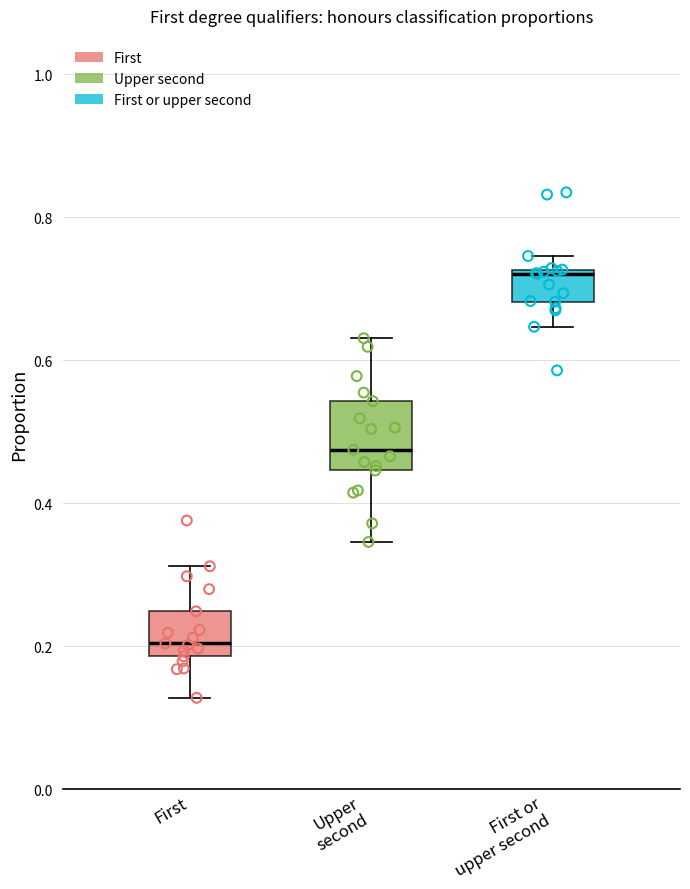

Reading left to right, read every box against the y-axis: the position of its median line, the range the box covers, and the ends of its whiskers. The values are not printed on the chart, so give them approximately, as read against the axis.

First: median 0.20, box 0.18 to 0.24, whiskers 0.12 to 0.32
Upper second: median 0.48, box 0.44 to 0.54, whiskers 0.34 to 0.64
First or upper second: median 0.72 (just below the box's upper edge), box 0.68 to 0.72, whiskers 0.64 to 0.74